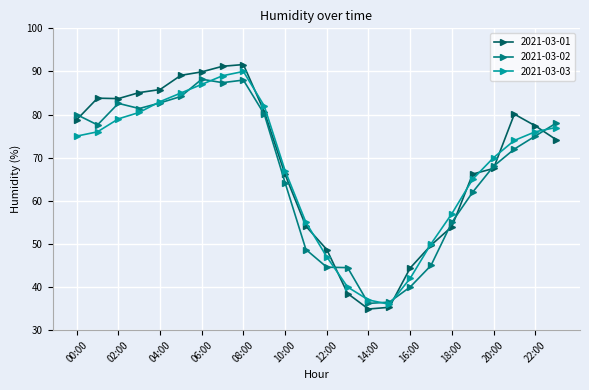

What is the maximum value shown in the chart?

91.6